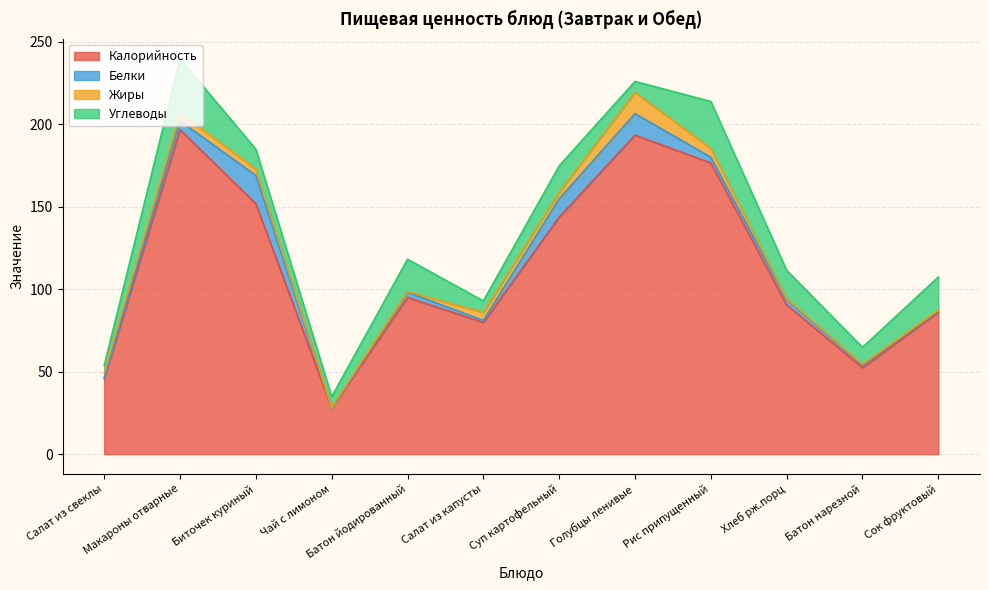

The value of Углеводы at Макароны отварные is 8.6. True or false?

False